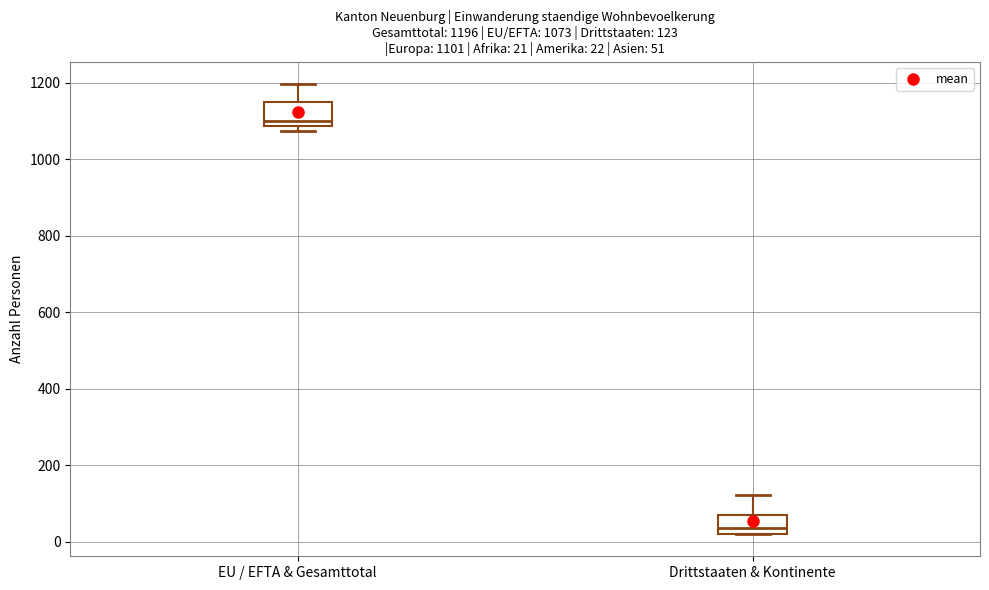

Which box has the lowest median line?

Drittstaaten & Kontinente